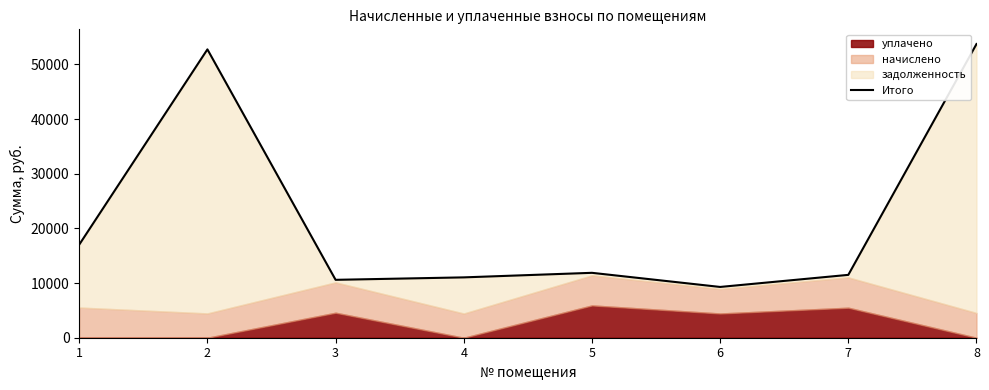

How many categories are shown in the chart?

8